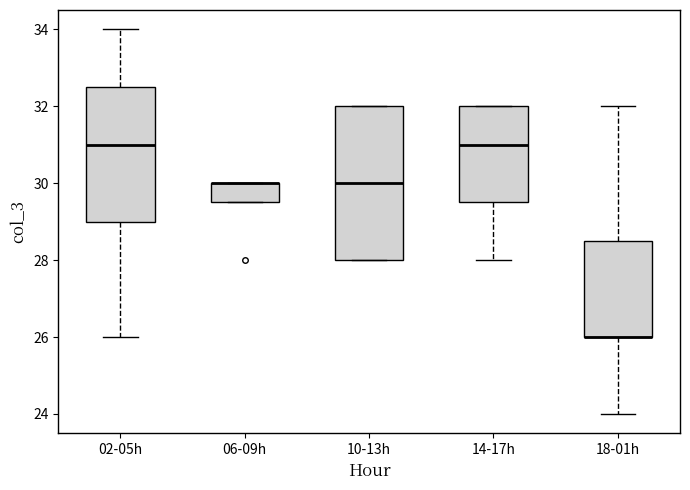

Comparing the boxes themselves (not the whiskers), which one is the tallest?

10-13h